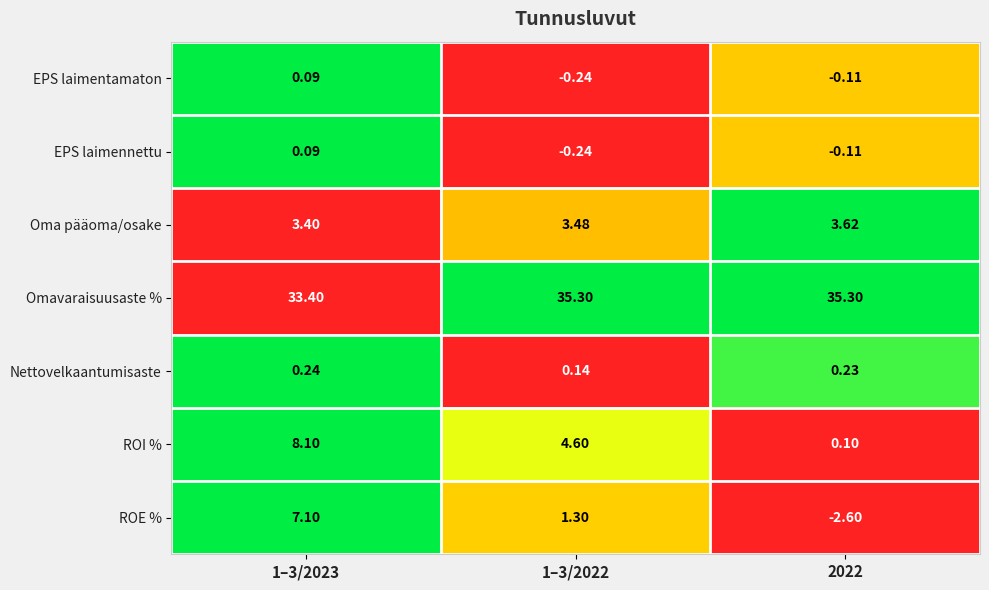

Which series has the widest spread of values?

ROE %